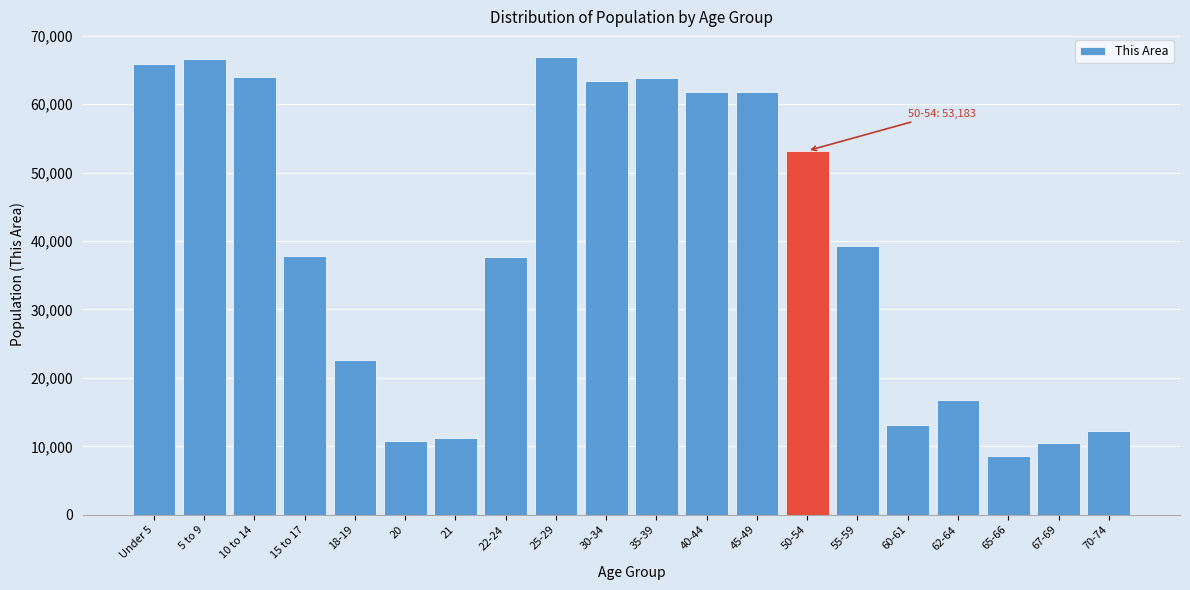

The value at 45-49 is 33994. True or false?

False